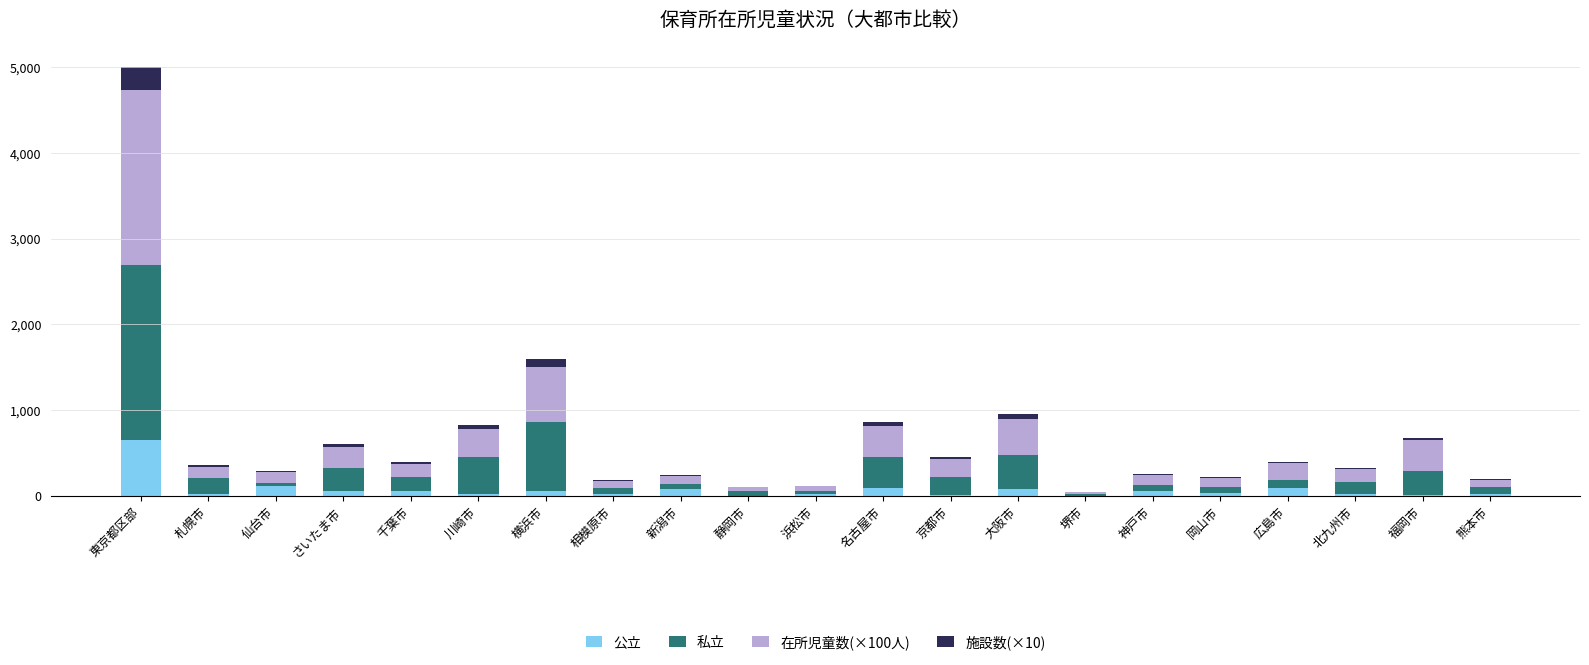

What are all the series names shown in the legend?

公立, 私立, 在所児童数(×100人), 施設数(×10)